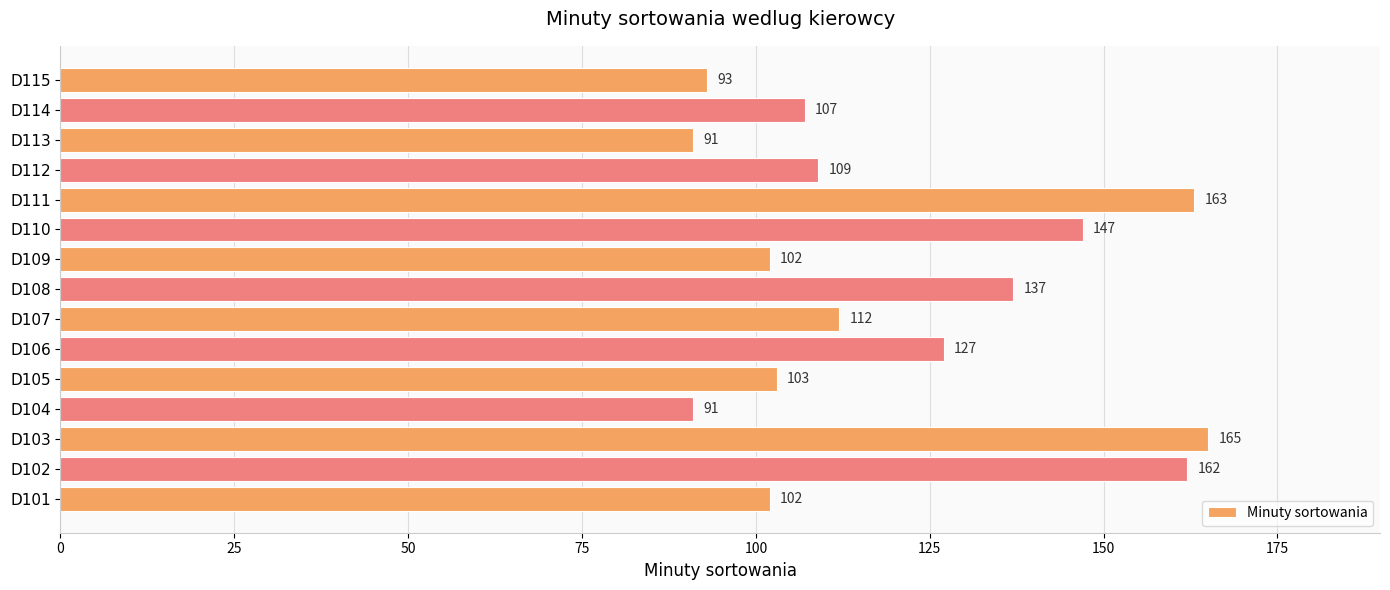

What is the difference between the maximum and second lowest values?

74